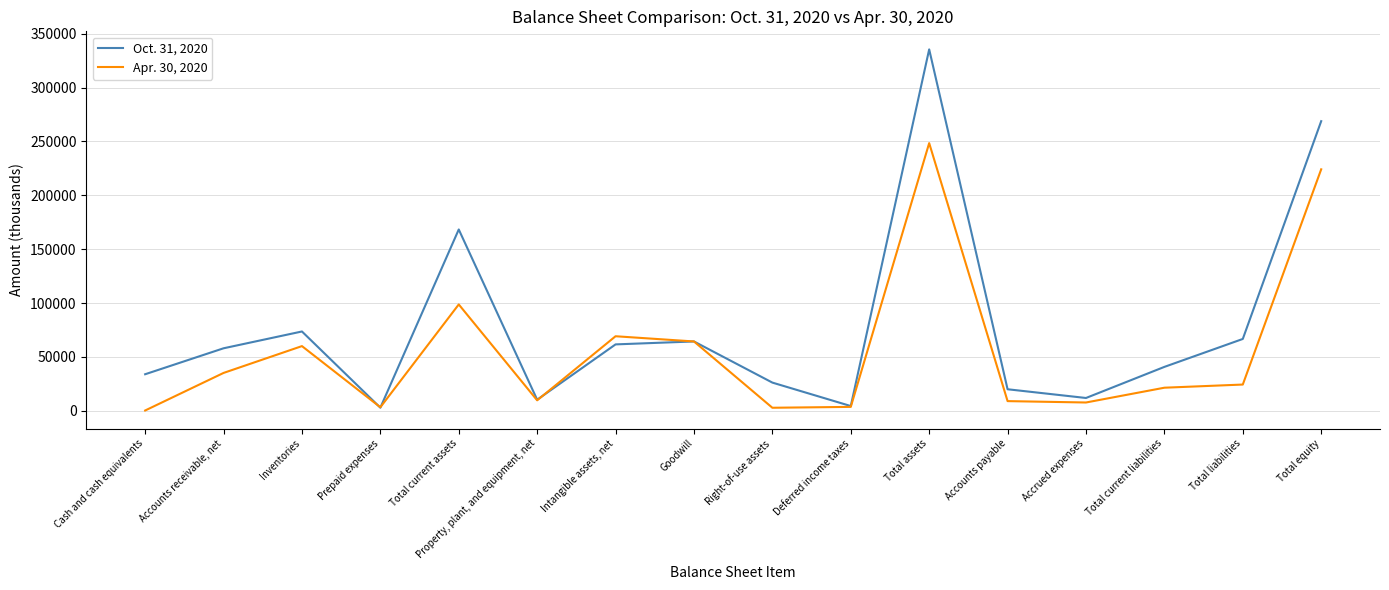

The Oct. 31, 2020 series shows 437773 at Total equity. True or false?

False